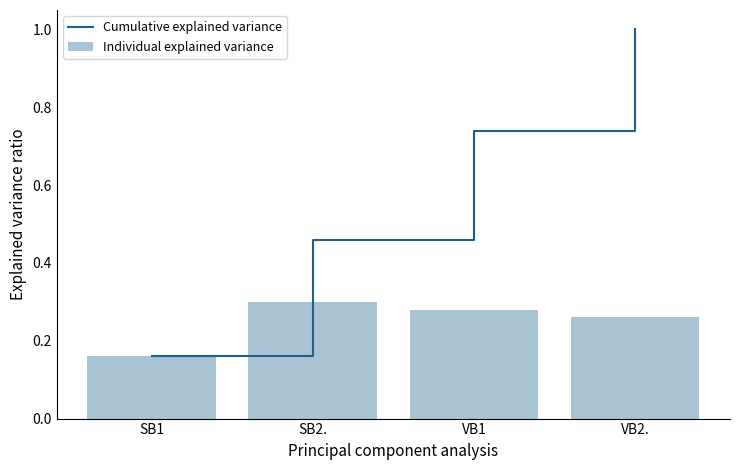

Count the Cumulative explained variance values in the range 0 to 1.

4